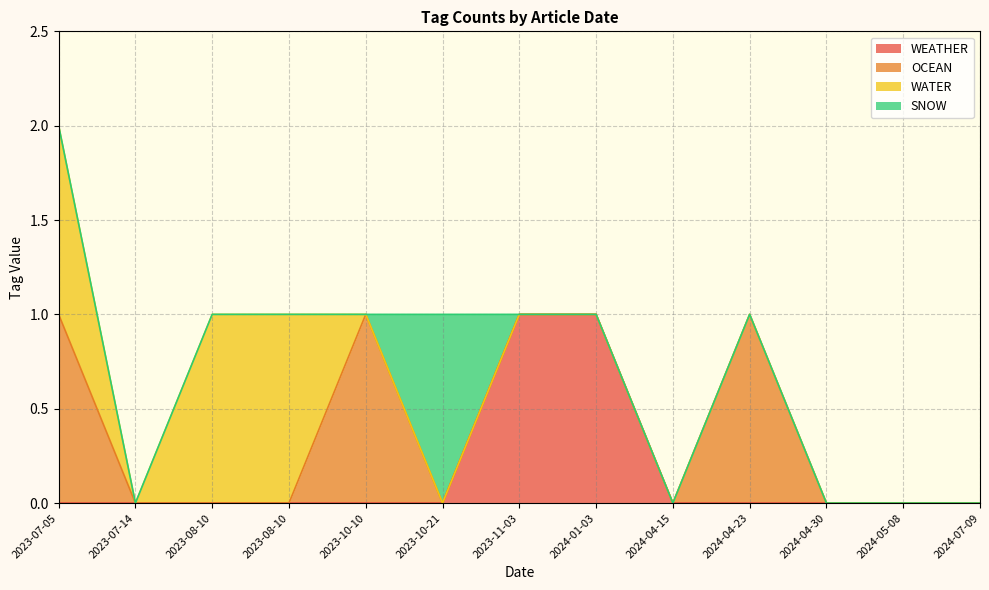

What is the spread (max minus min) of values at 2023-10-10?

1